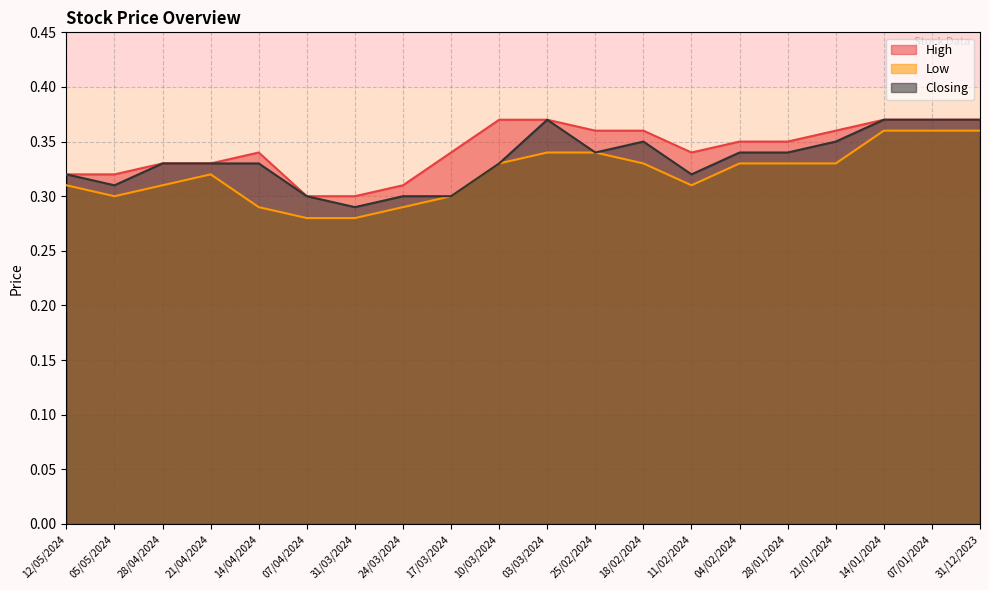

At which label is Low closest to 0?

07/04/2024